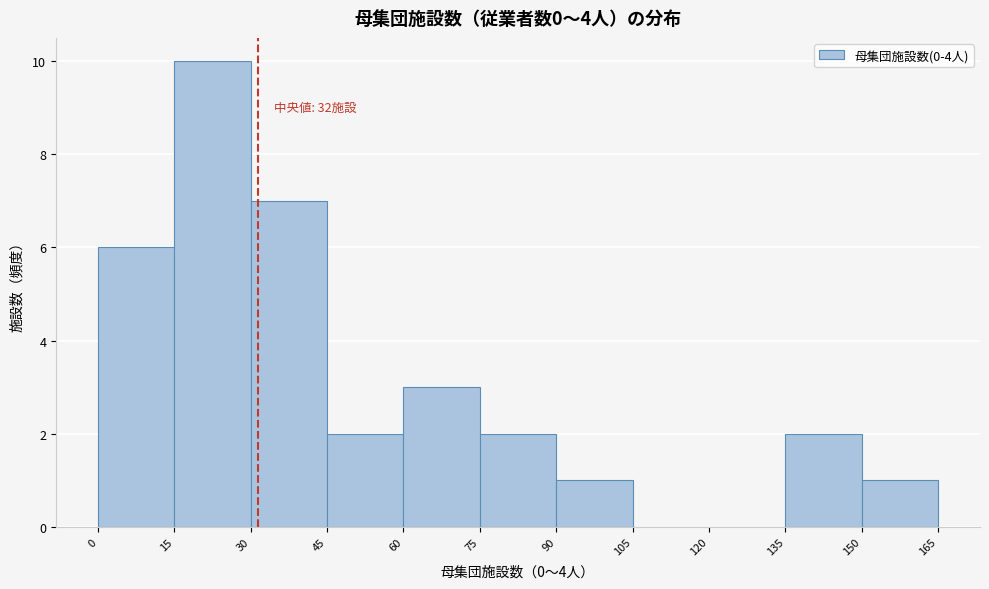

Over which range of the x-axis is the bar tallest?

15 to 30